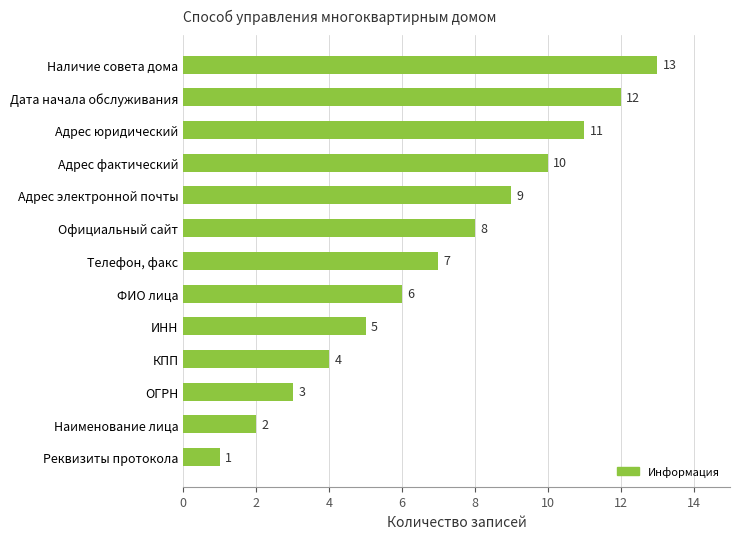

The value at Адрес электронной почты is 9. True or false?

True